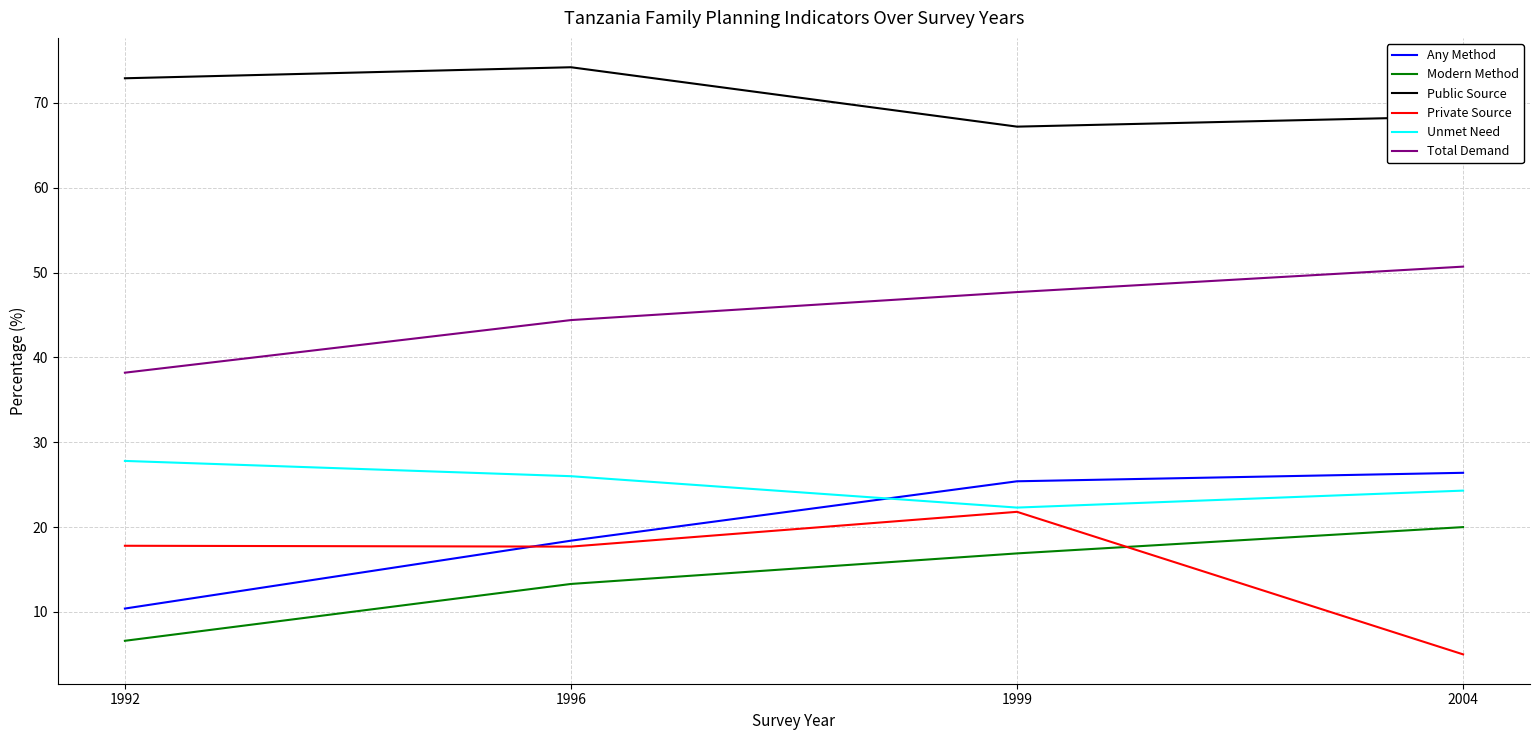

True or false: Public Source has more than 0 points higher than both neighbors.

True